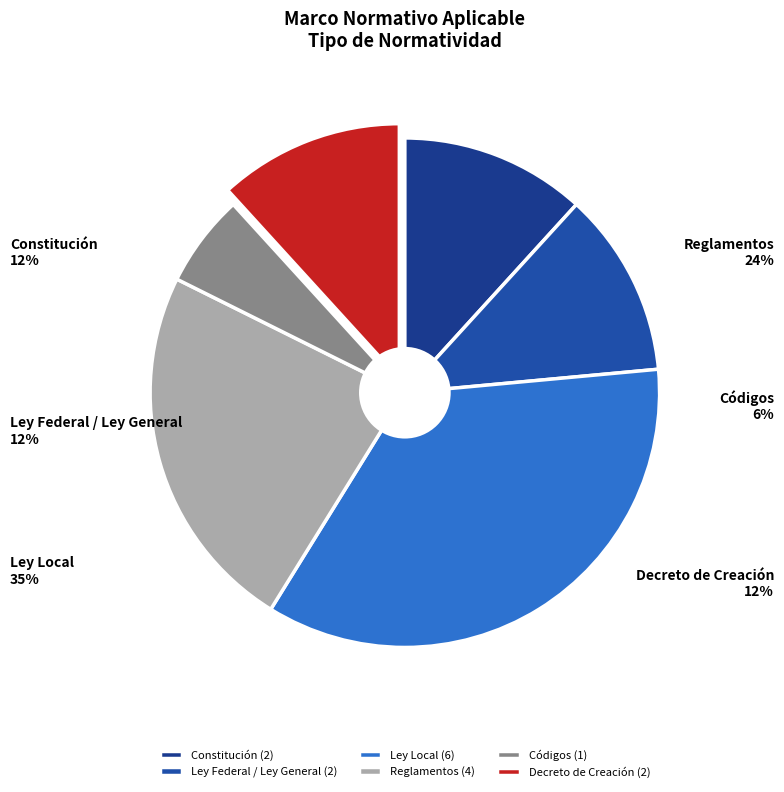

How many segments does this pie chart have?

6